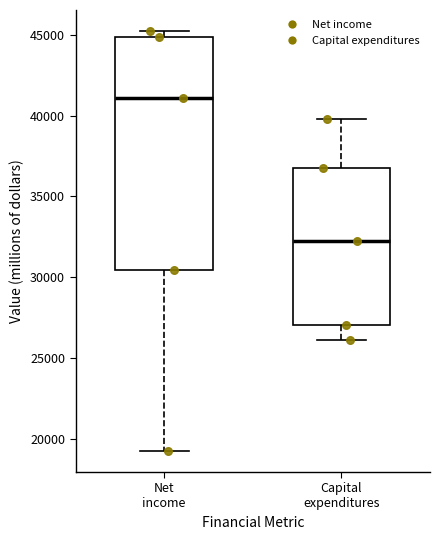

Reading left to right, read every box against the y-axis: the position of its median line, the range the box covers, and the ends of its whiskers. The values are not printed on the chart, so give them approximately, as read against the axis.

Net income: median 41000, box 30500 to 45000, whiskers 19500 to 45000 (just above the box's upper edge)
Capital expenditures: median 32000, box 27000 to 37000, whiskers 26000 to 40000